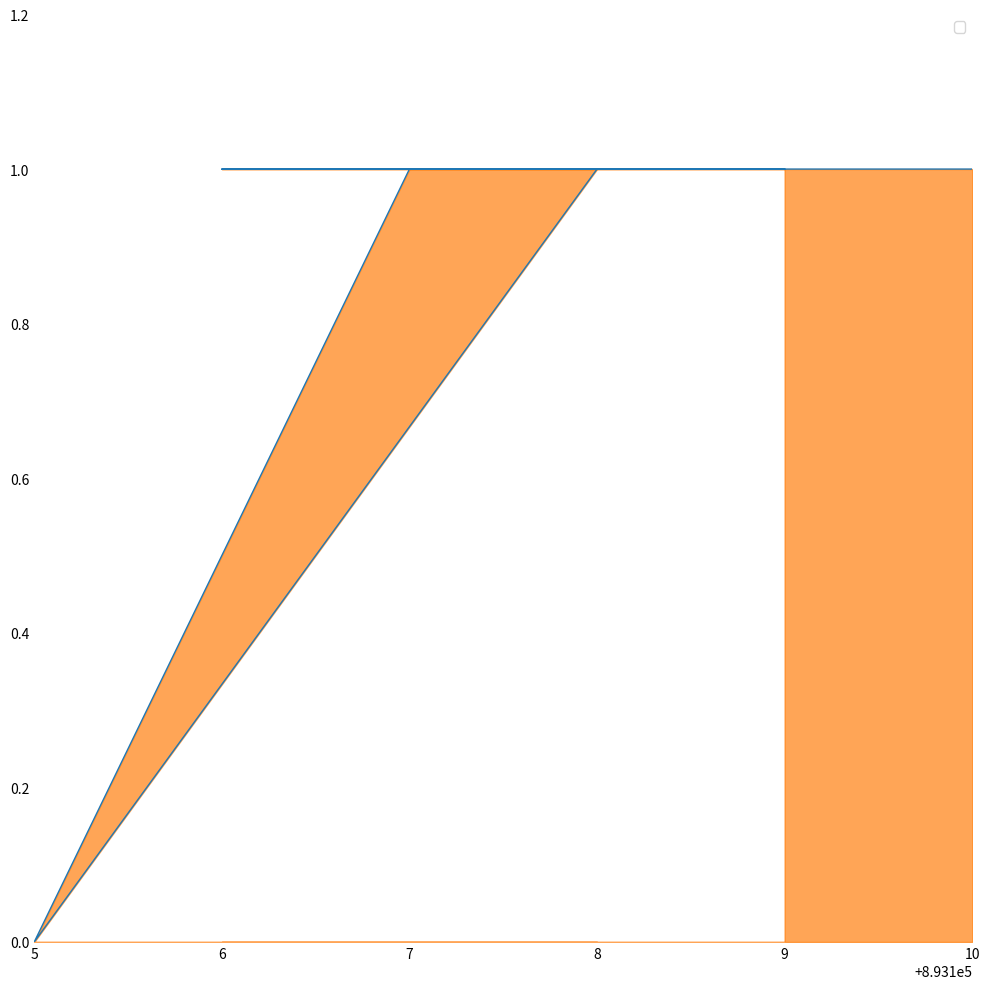

Where is the first local minimum?

5